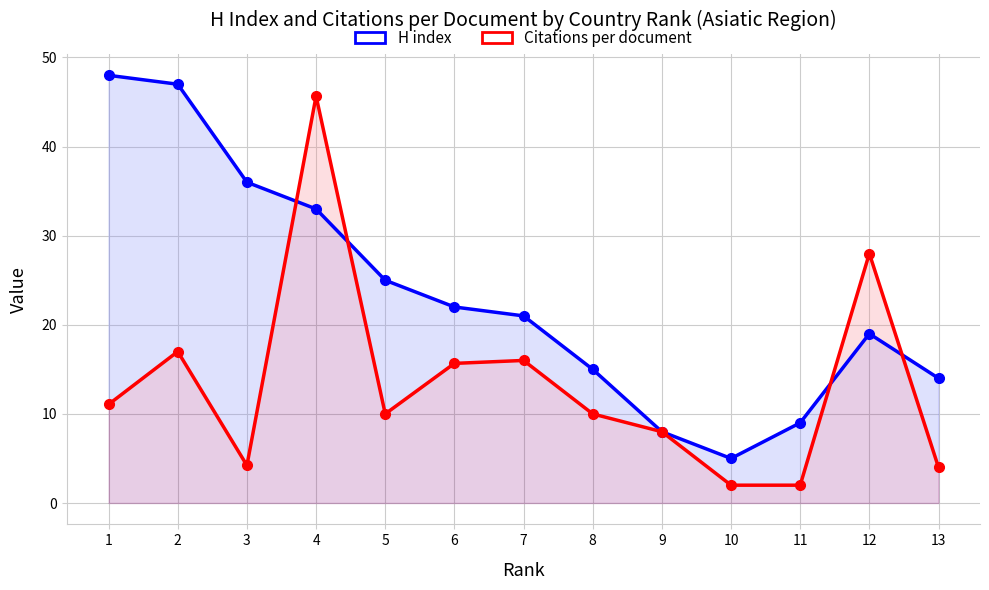

What is the maximum value for Citations per document?

45.7